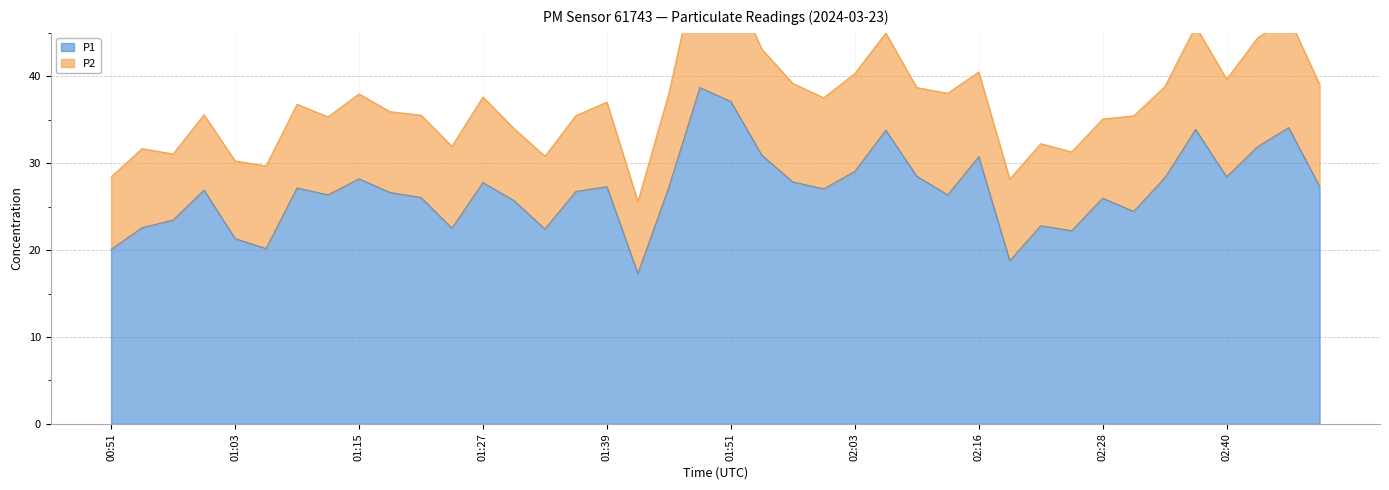

What is the smallest value displayed?

17.3